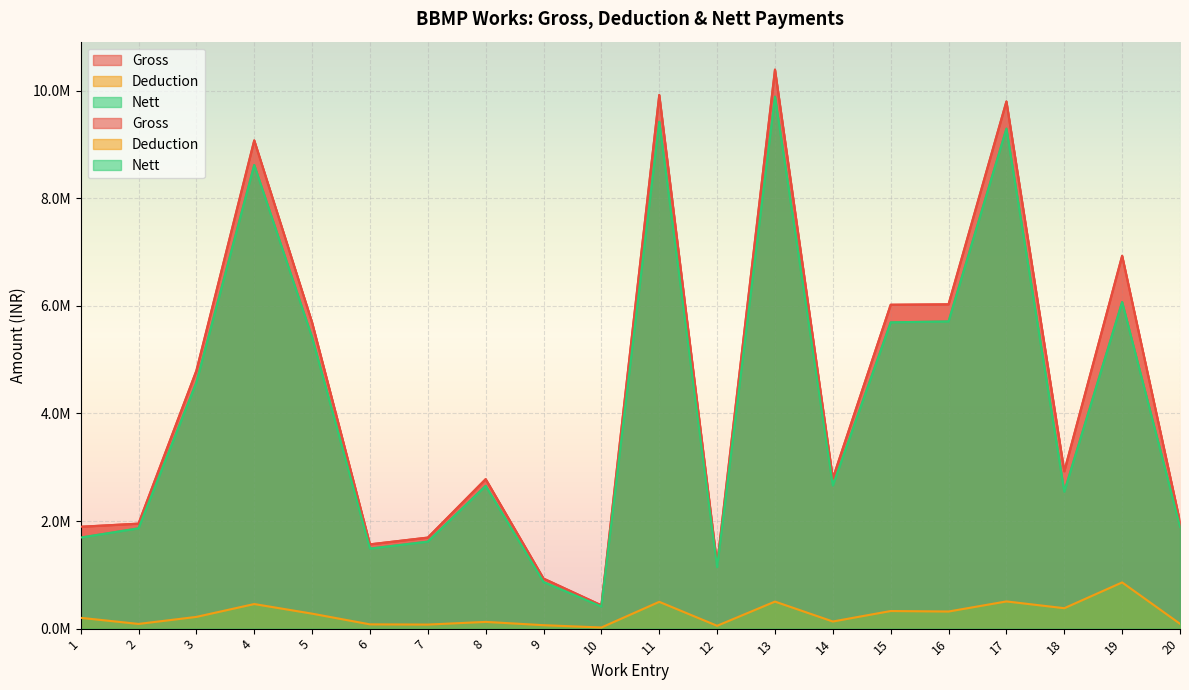

Which series has the largest total across all categories?

Gross